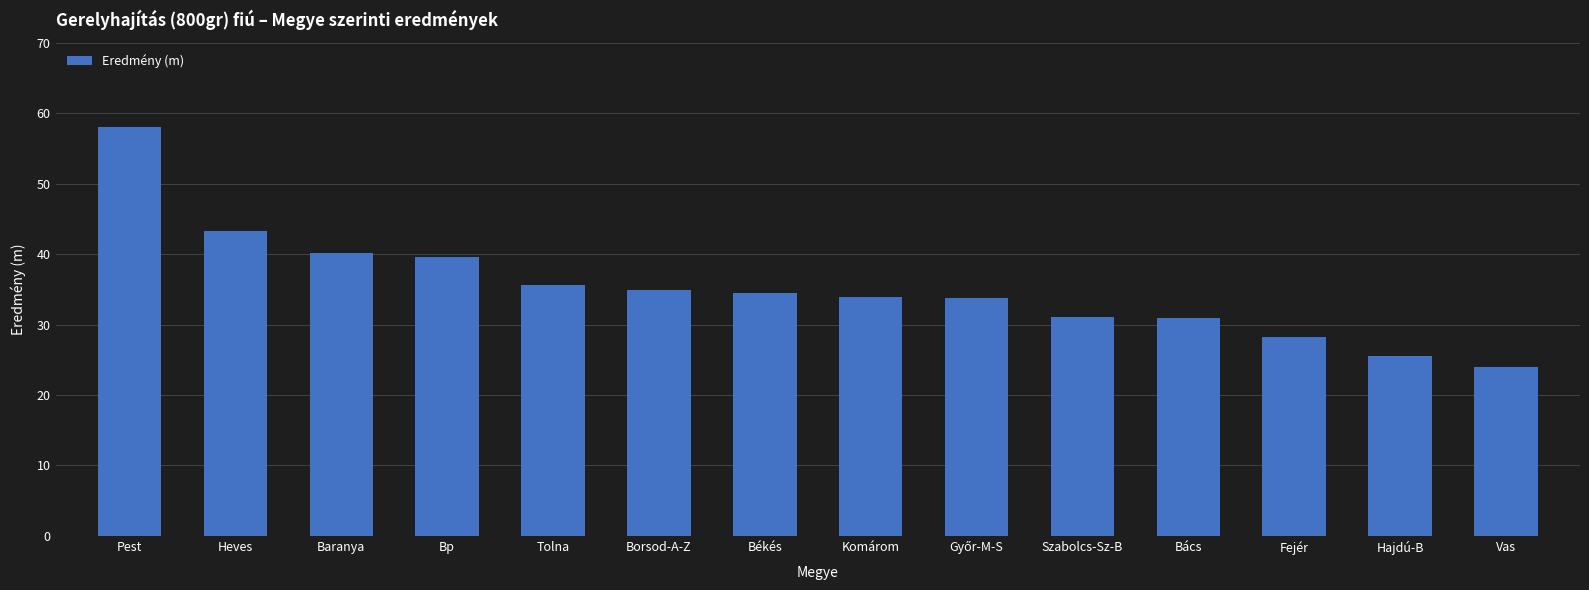

What is the smallest value displayed?

24.0